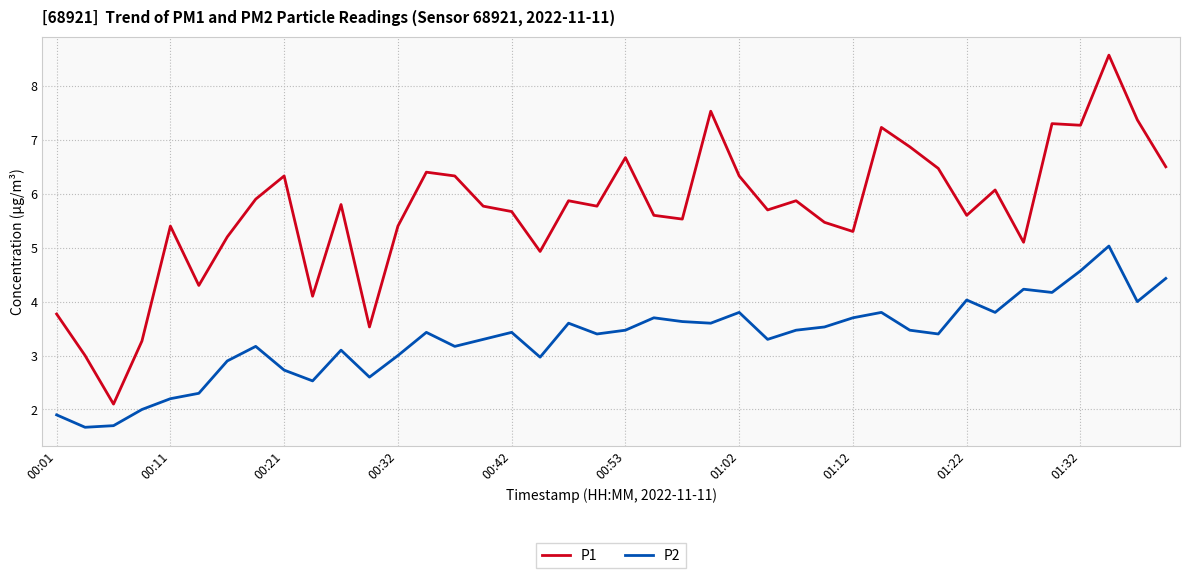

What is the smallest value displayed?

1.7